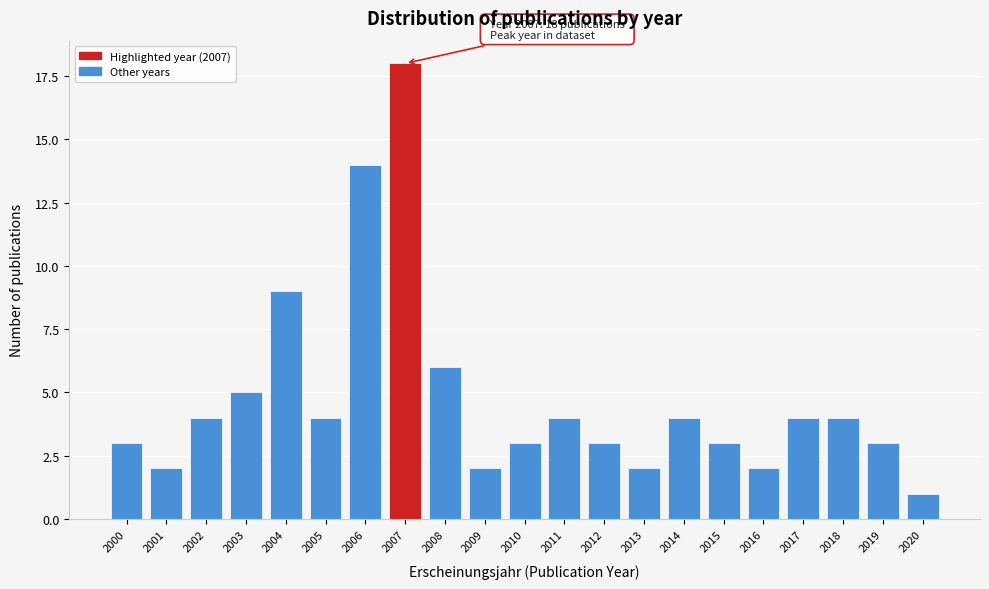

Reading left to right, list all the values displayed in this chart.

2000=3	2001=2	2002=4	2003=5	2004=9	2005=4	2006=14	2007=18	2008=6	2009=2	2010=3	2011=4	2012=3	2013=2	2014=4	2015=3	2016=2	2017=4	2018=4	2019=3	2020=1